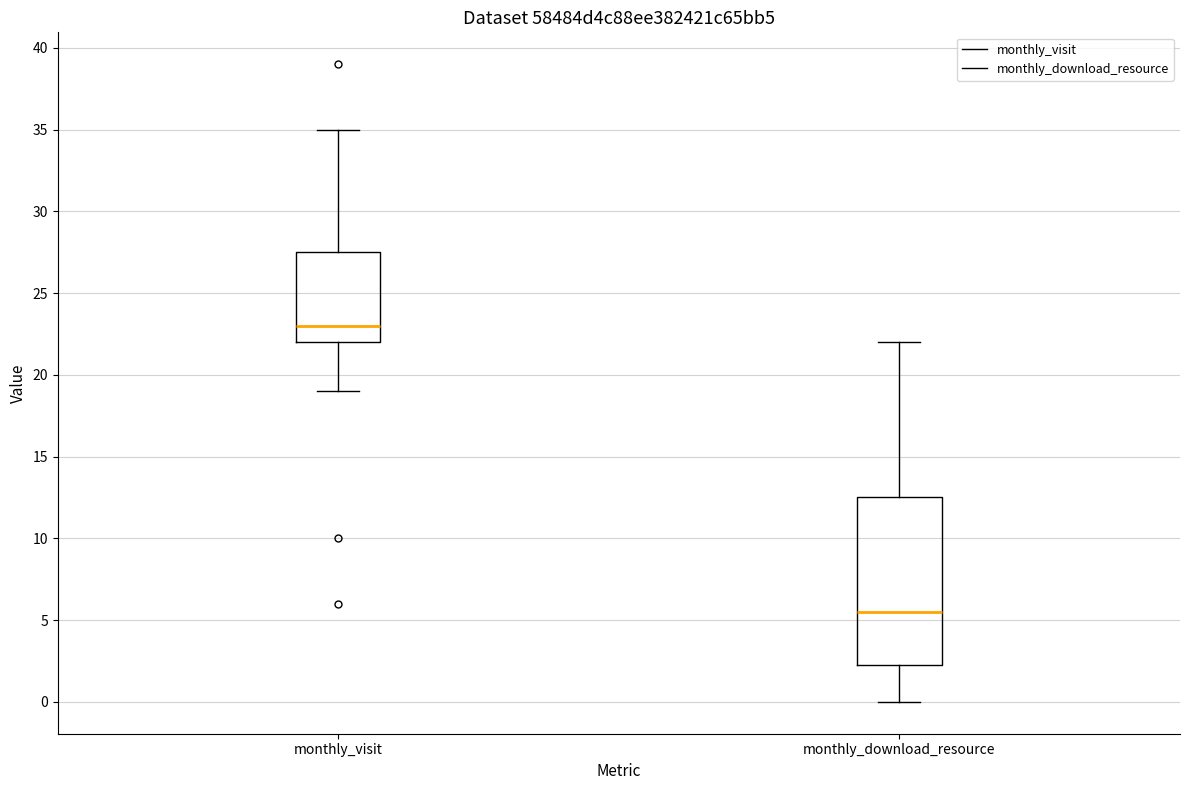

Which box's median line is the highest?

monthly_visit